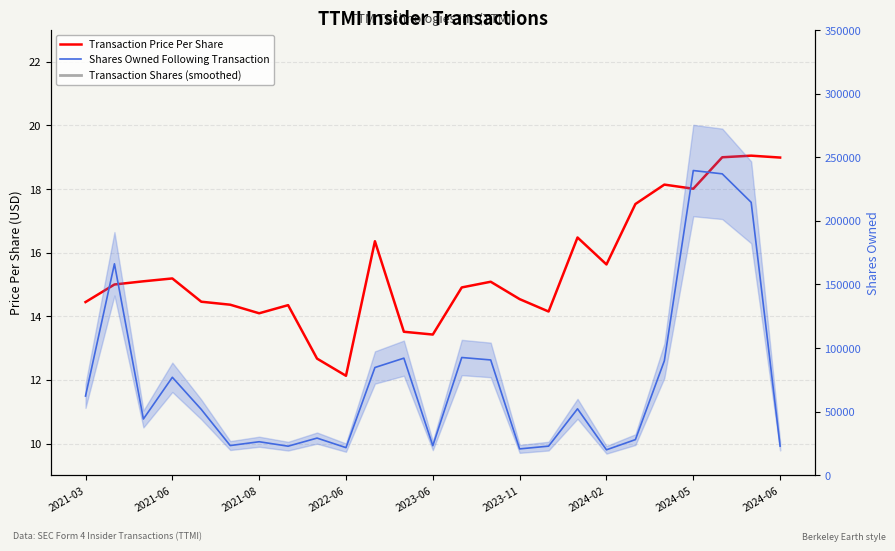

How many distinct data groups are displayed?

3